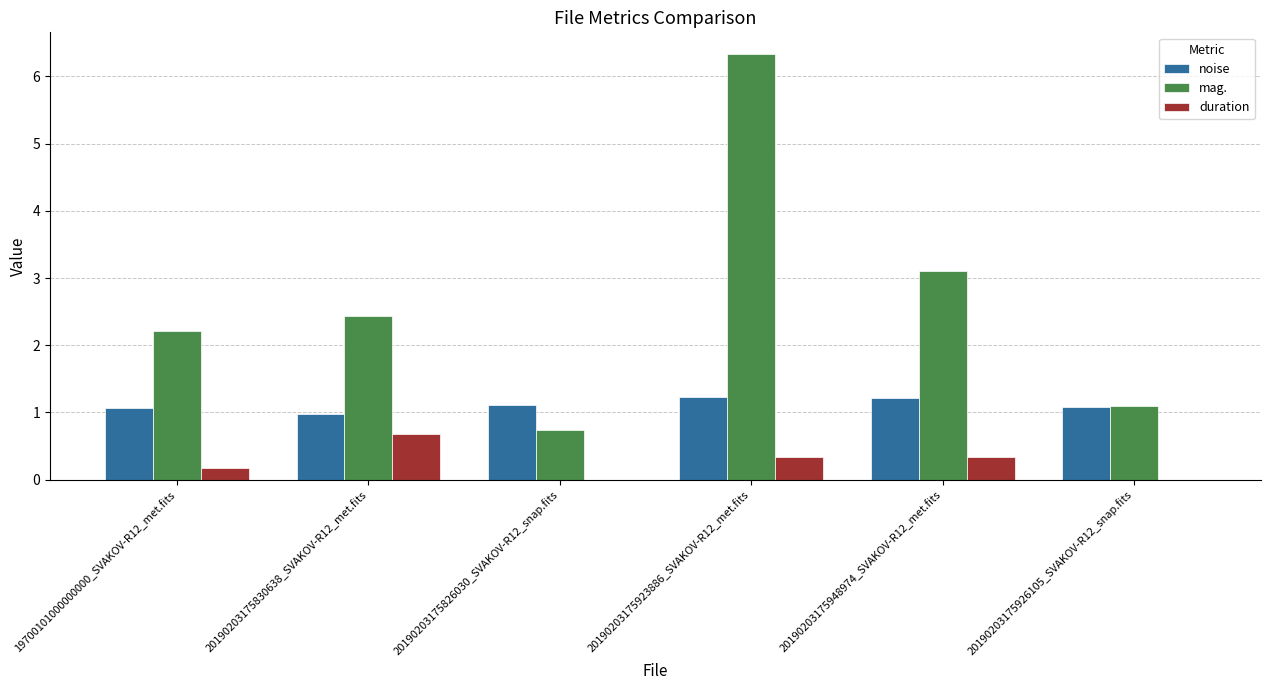

Which series has the largest range (max minus min)?

mag.